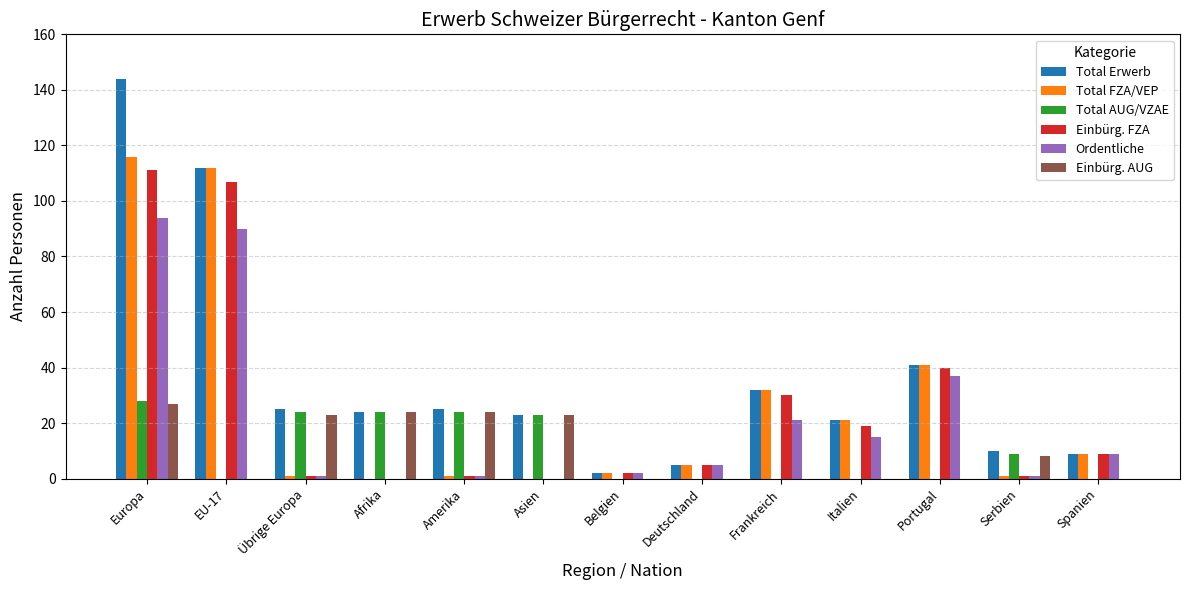

Which category has the highest value across all series?

Europa